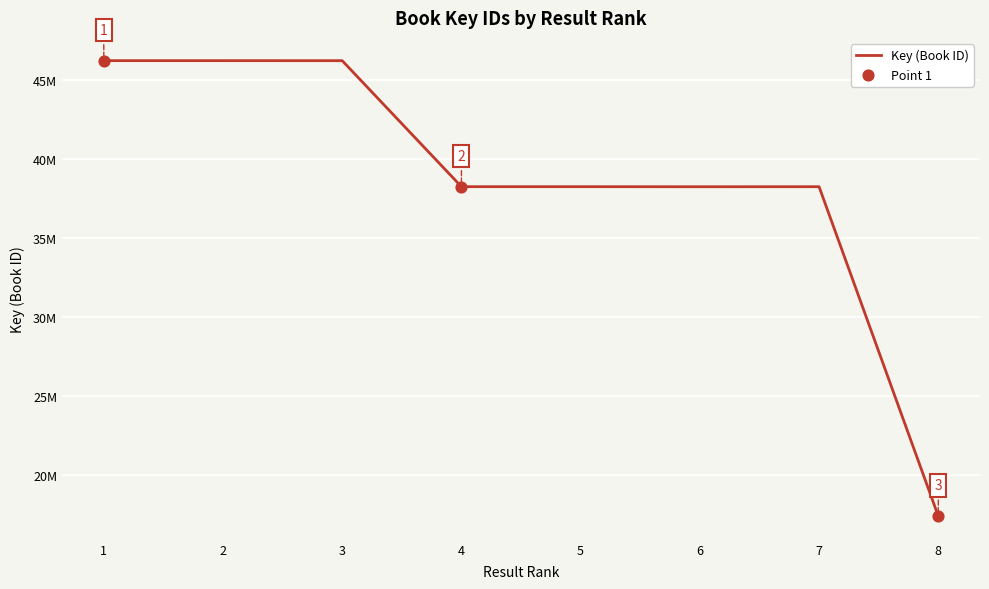

Between 6 and 5, which is larger?

5